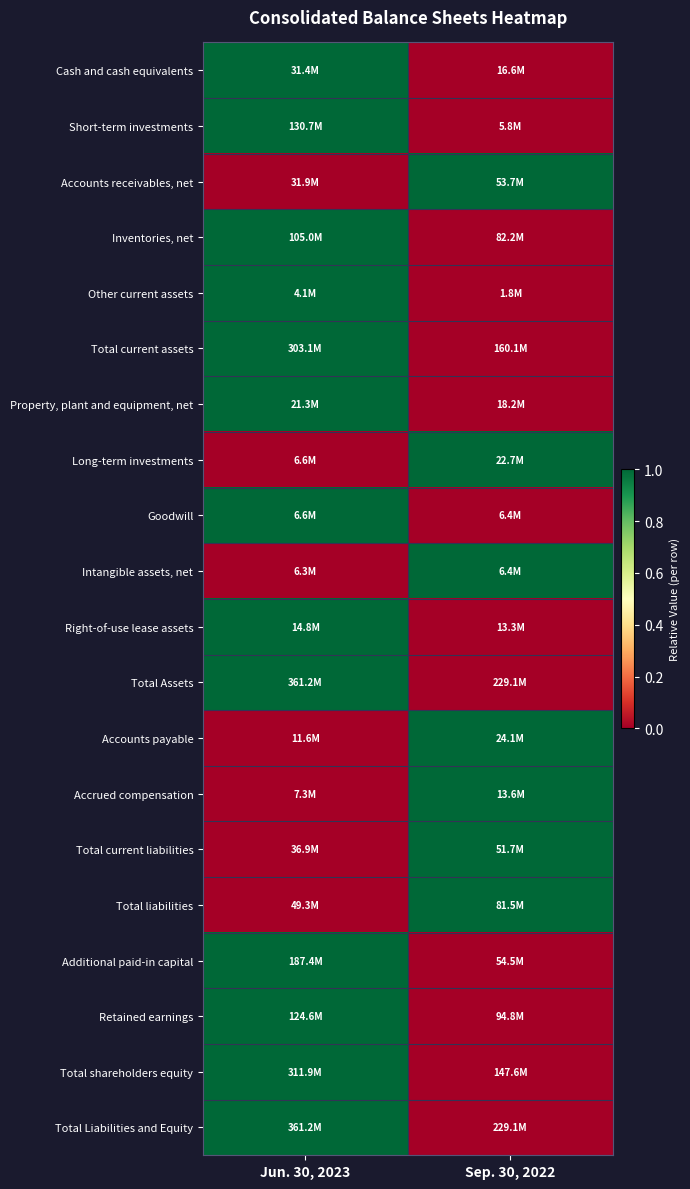

Between Jun. 30, 2023 and Sep. 30, 2022, which is larger?

Jun. 30, 2023